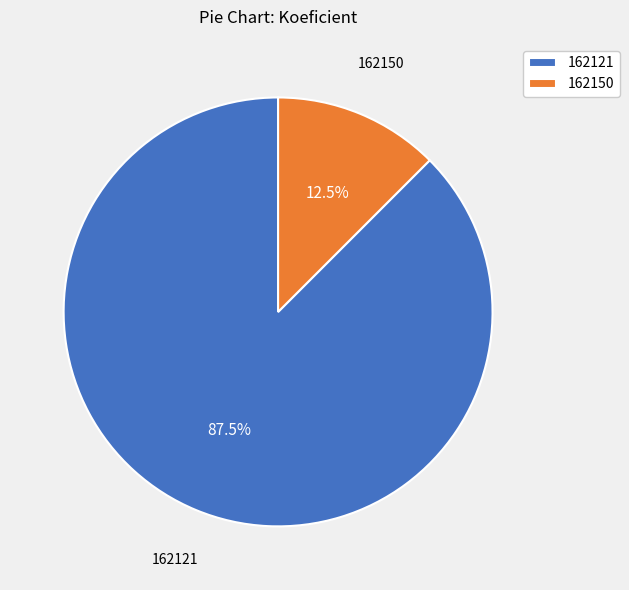

Is it true that 162150 is 19% of the pie?

False